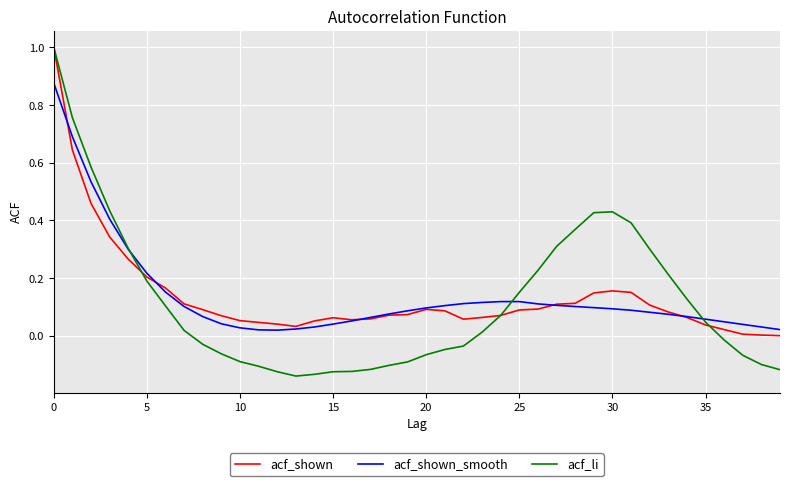

What is the maximum value shown in the chart?

1.0